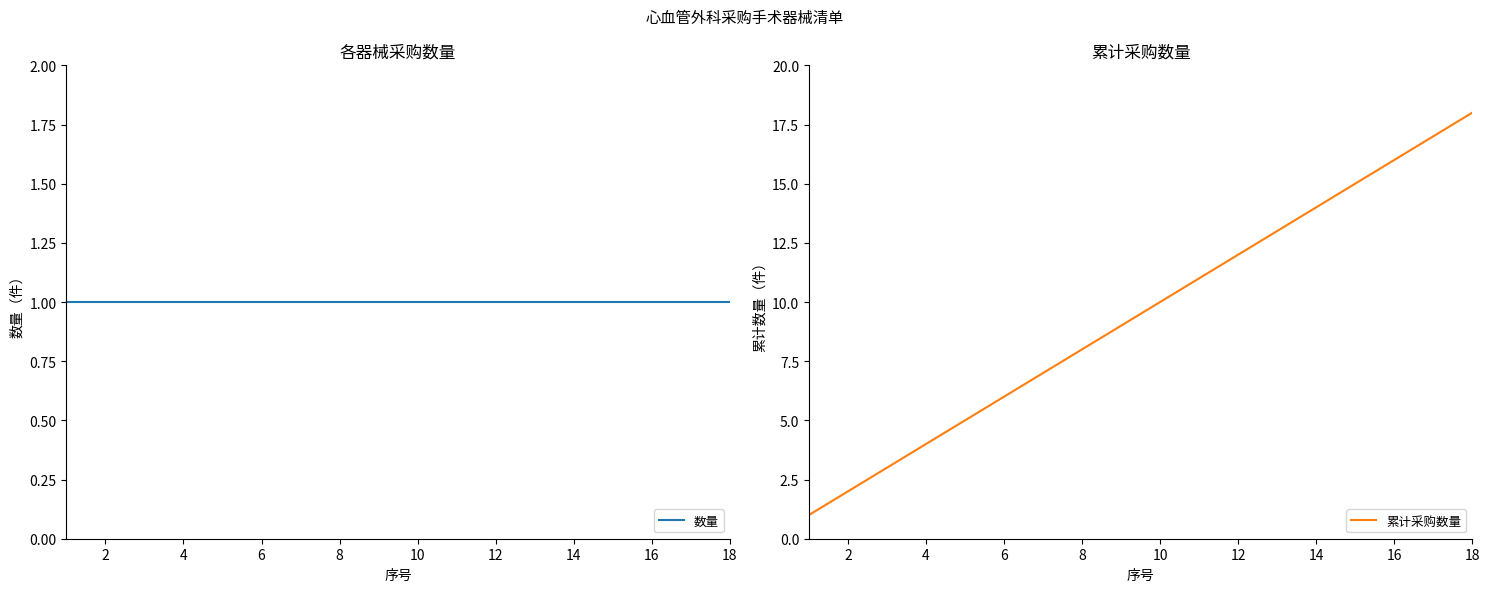

Which series has the largest total across all categories?

累计采购数量